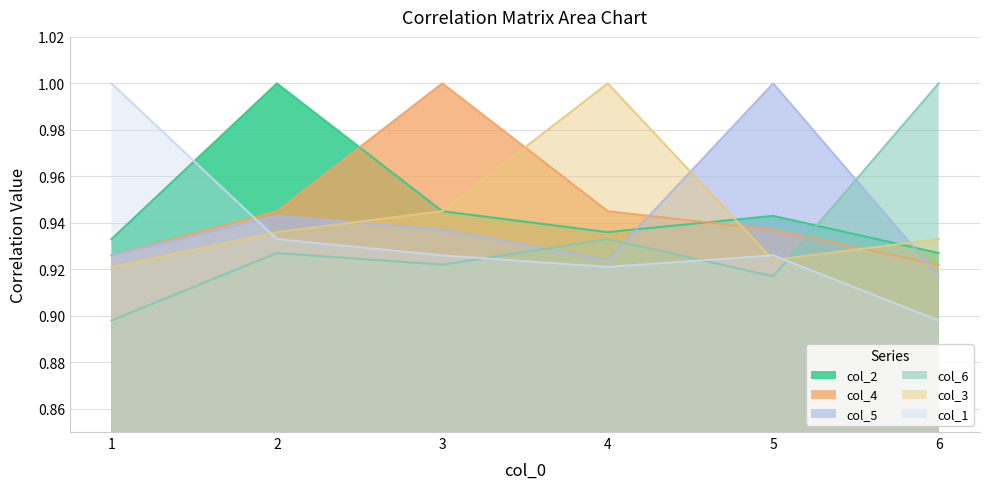

What is the sum of the col_4 values at 6 and 4?

1.9